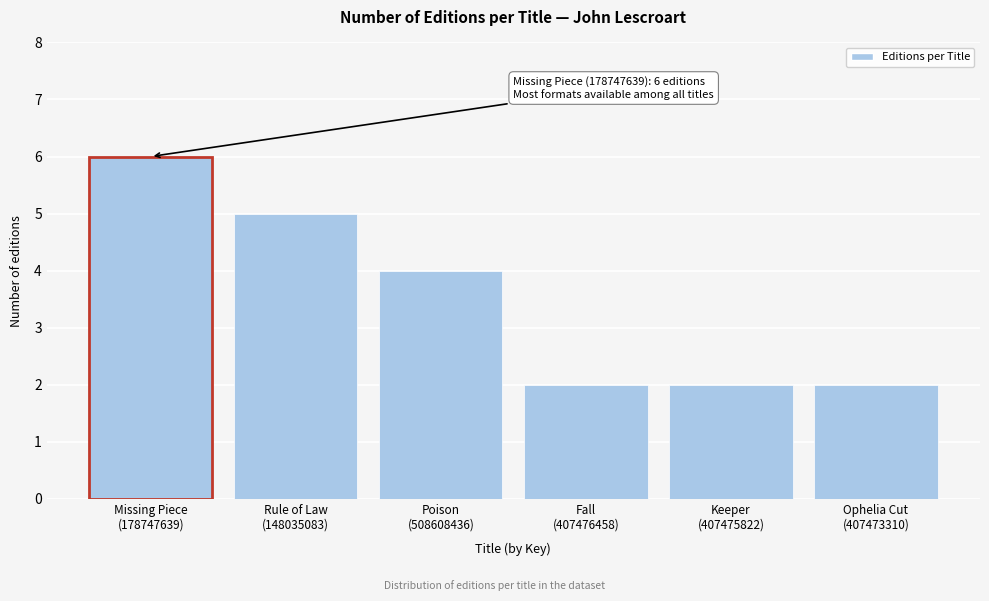

Reading left to right, transcribe all the data shown in this chart.

6	5	4	2	2	2